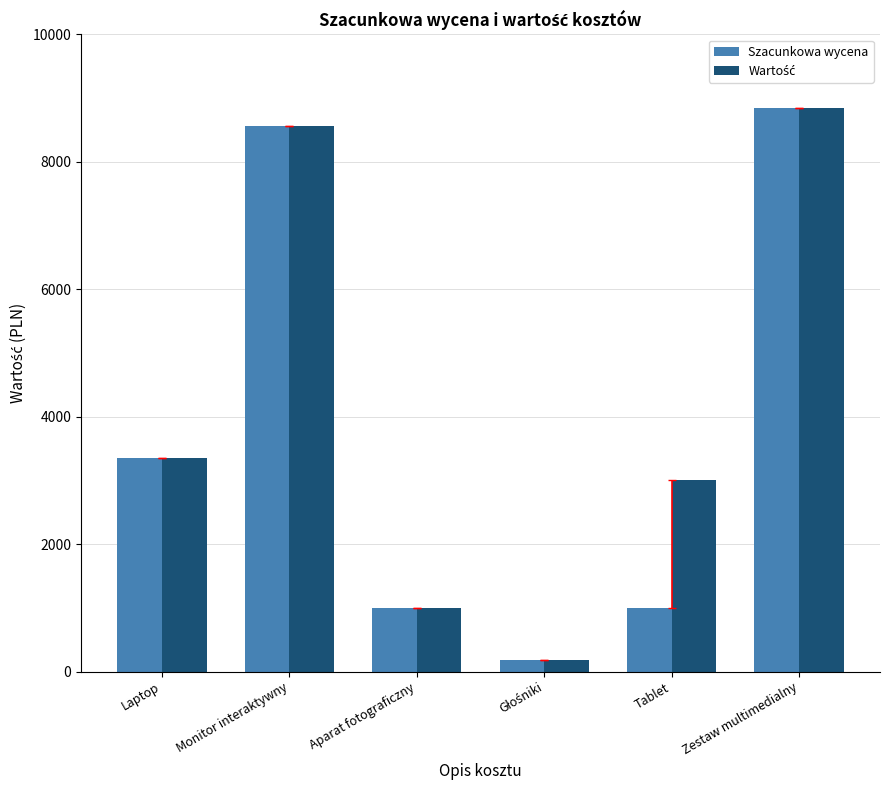

What is the lowest value of the Szacunkowa wycena series?

180